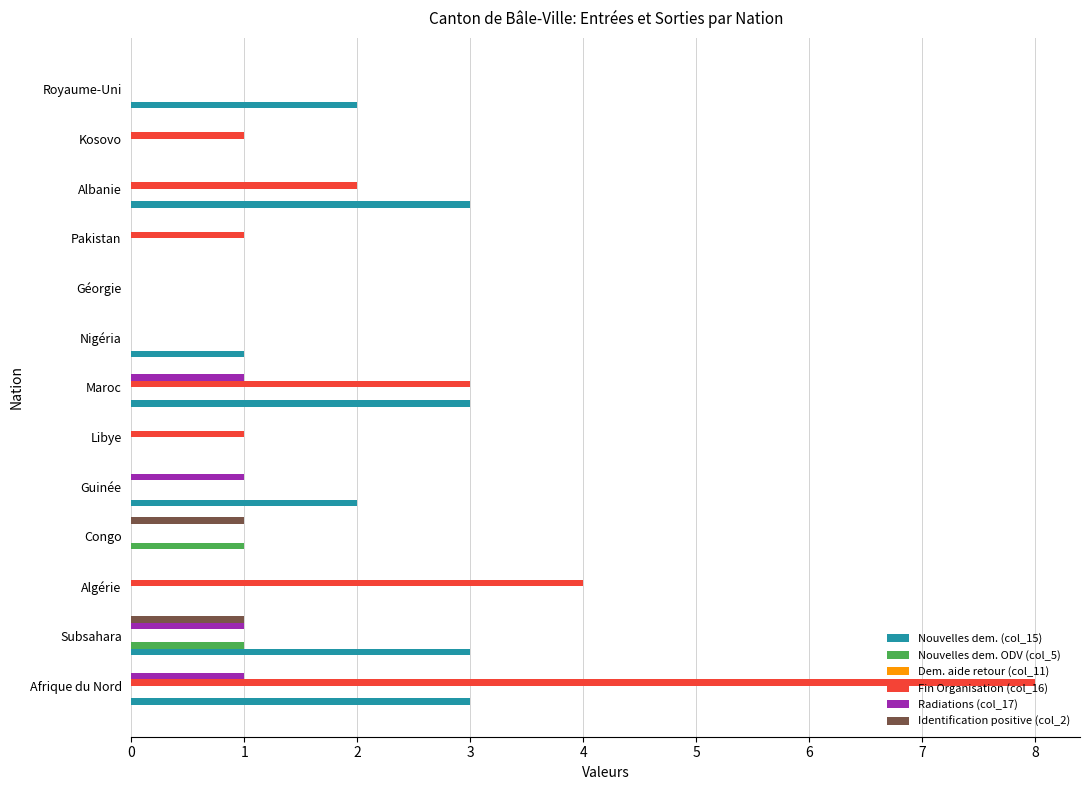

Which series changed the most between Afrique du Nord and Libye?

Fin Organisation (col_16)